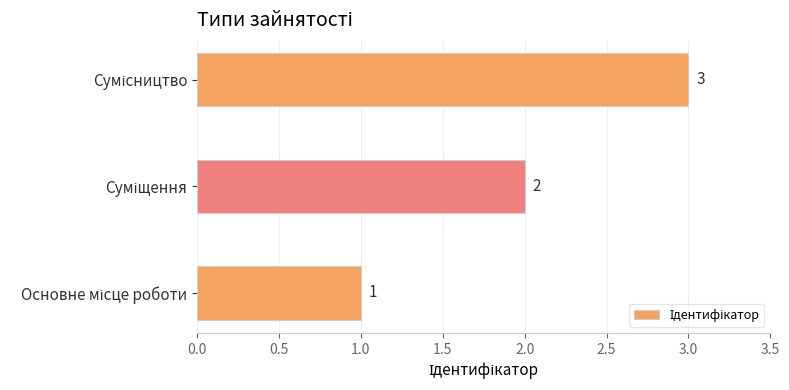

What is the average value?

2